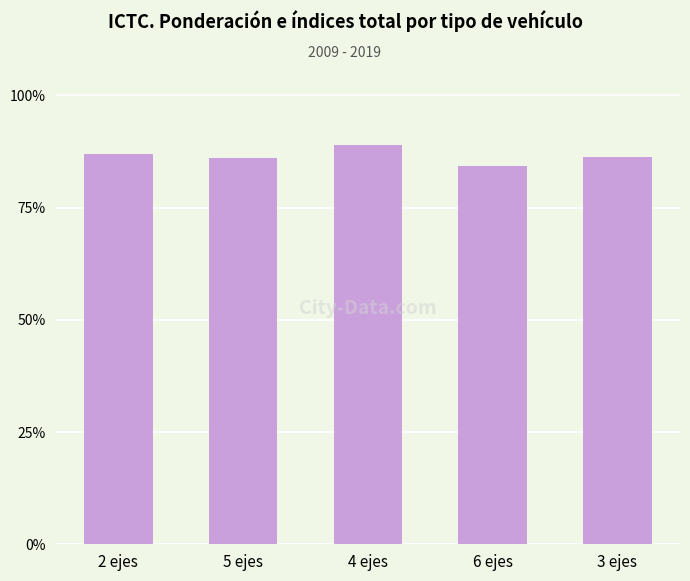

What is the difference between the values at 2 ejes and 6 ejes?

2.5